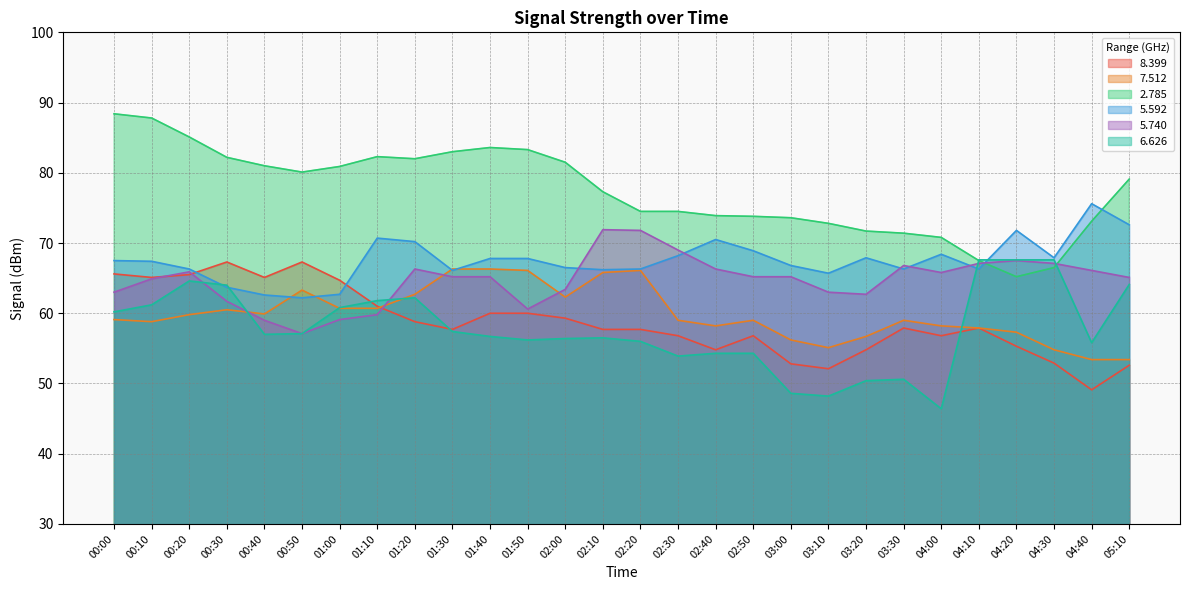

What is the spread (max minus min) of values at 02:00?

25.1